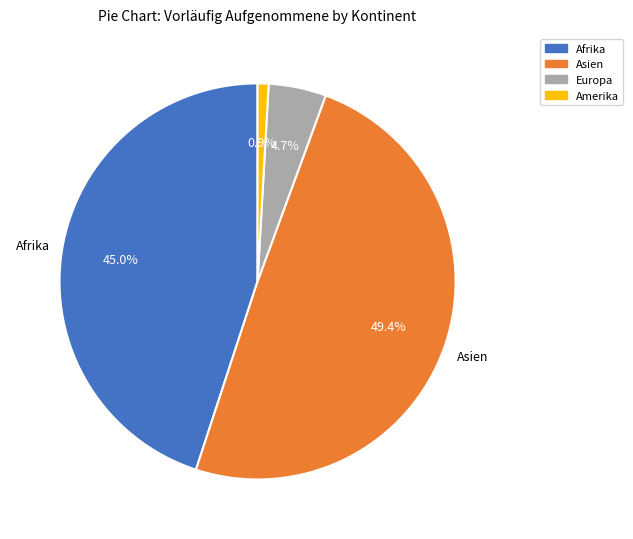

To the nearest percent, what is the average slice percentage?

25%